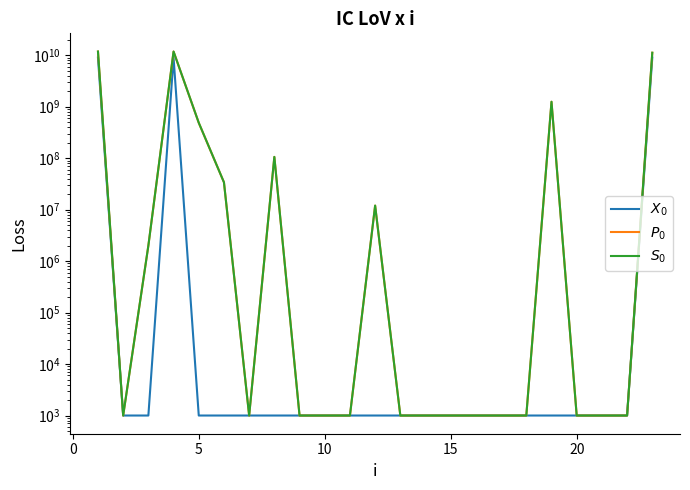

What is the difference between the maximum and minimum values in the Temeljni kapital series?

9000000000